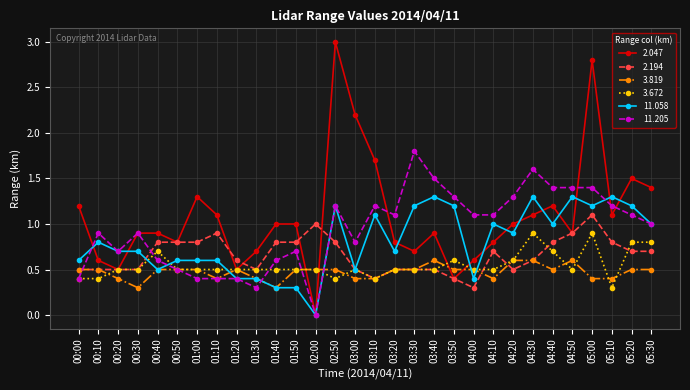

Which series has the largest total across all categories?

2.047